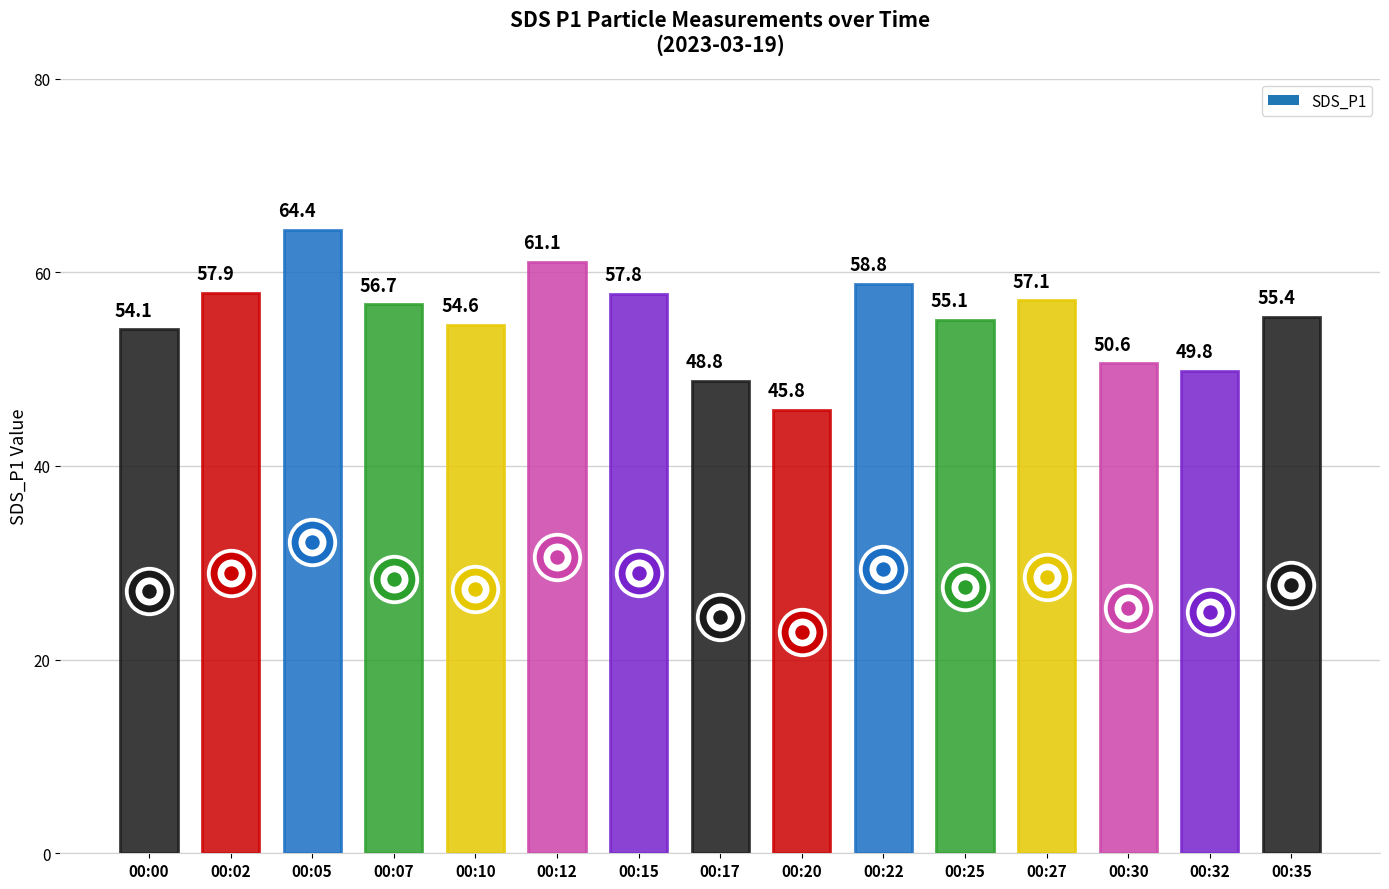

Which has a higher value, 00:12 or 00:17?

00:12